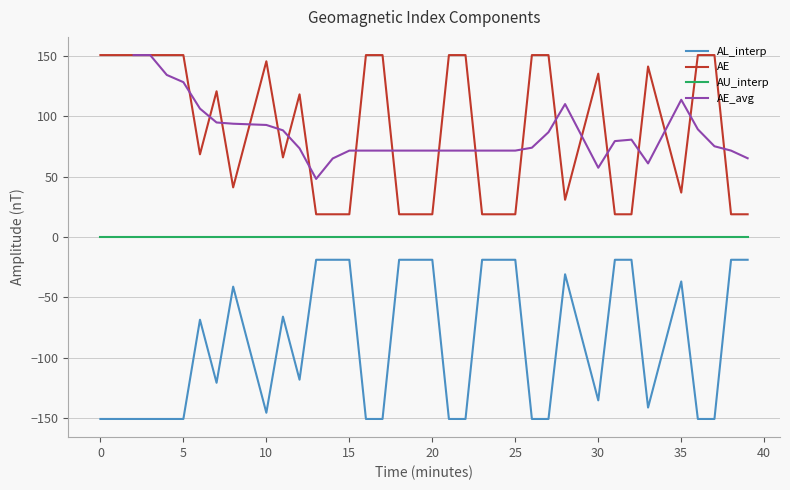

True or false: AL_interp and AE cross at least once.

False